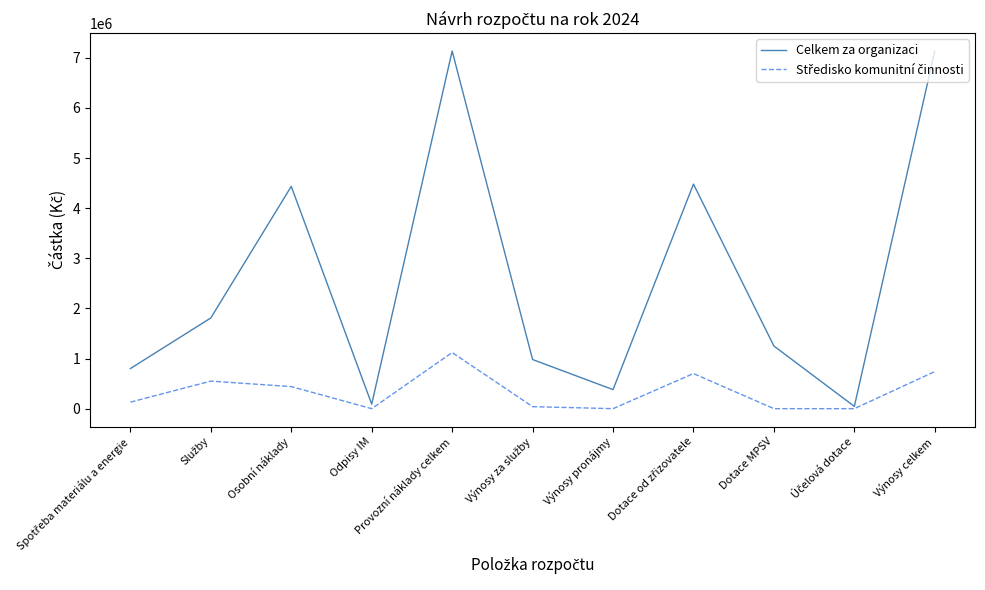

Is it true that Celkem za organizaci equals 380000 at Výnosy pronájmy?

True